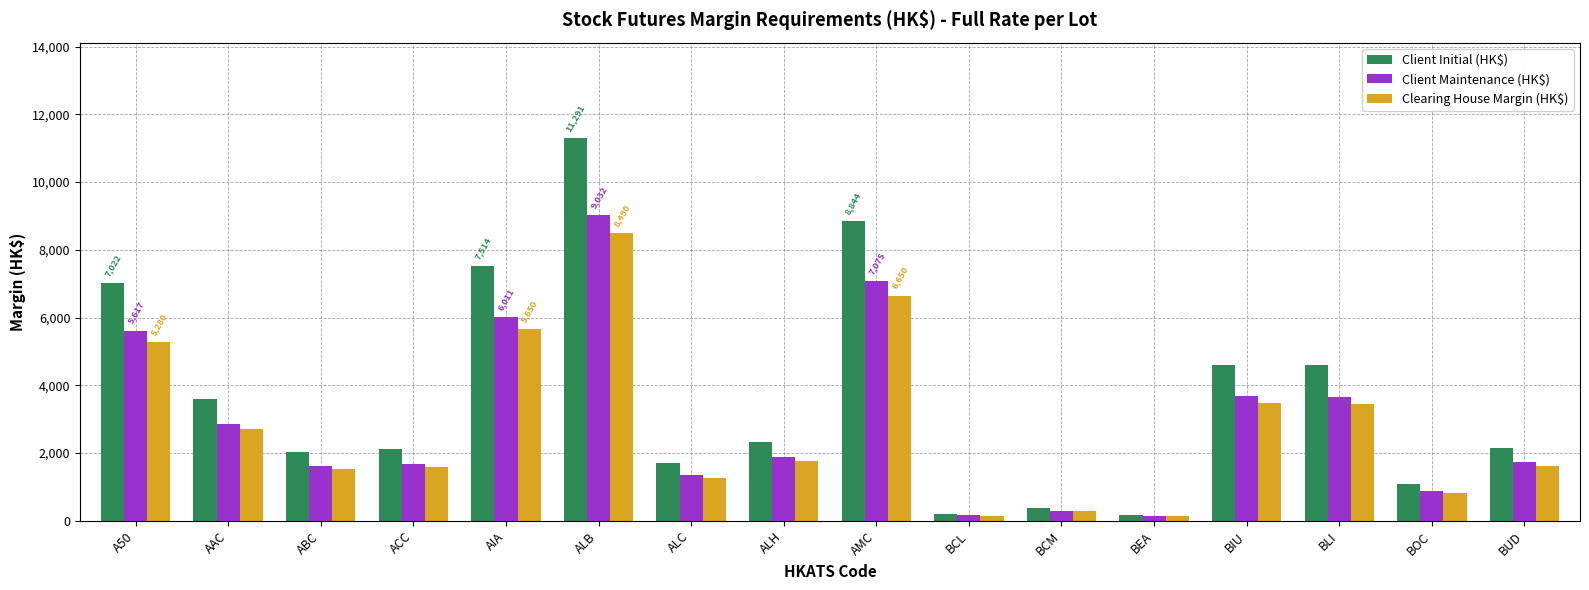

What is the maximum value shown in the chart?

11291